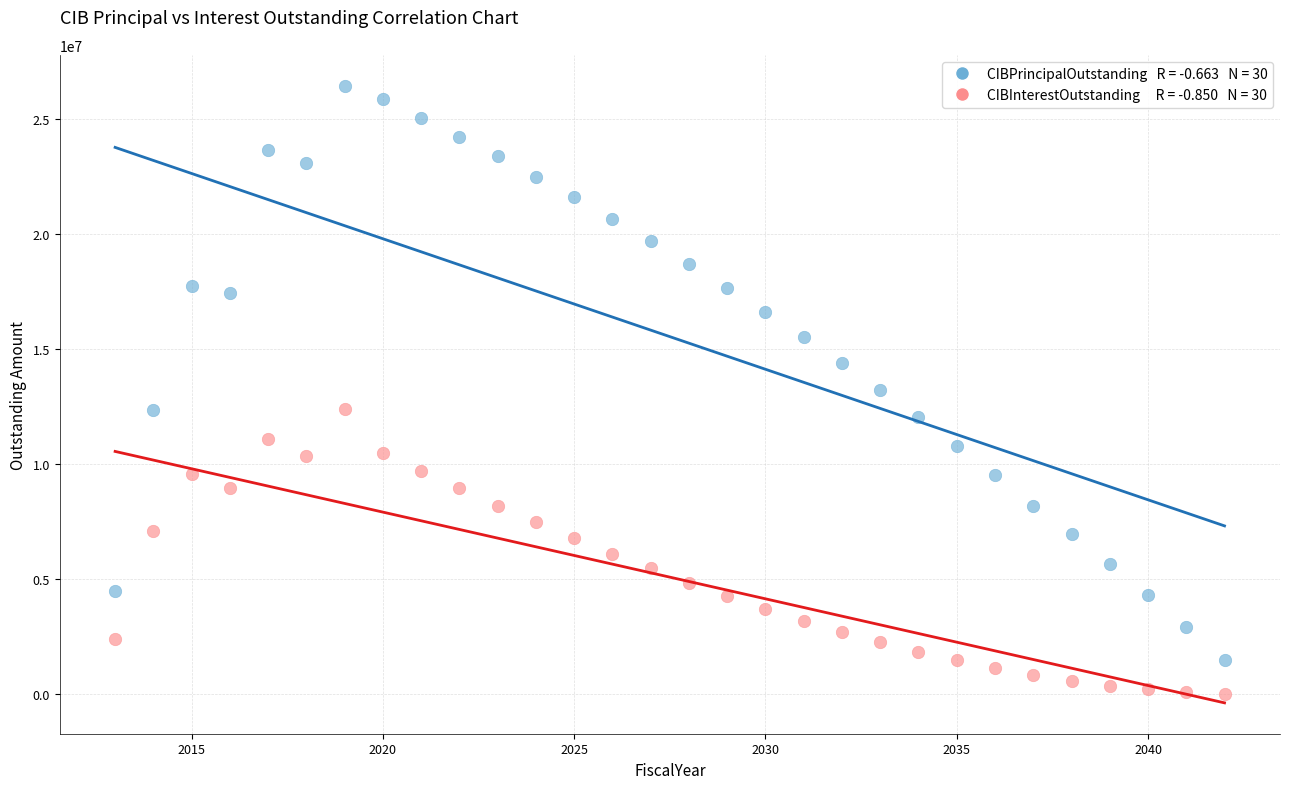

Across all data points, what is the range of X values (max minus min)?

29.0